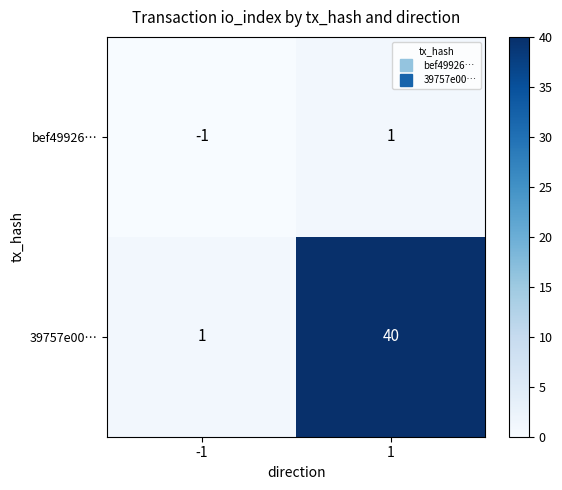

How many distinct data groups are displayed?

2